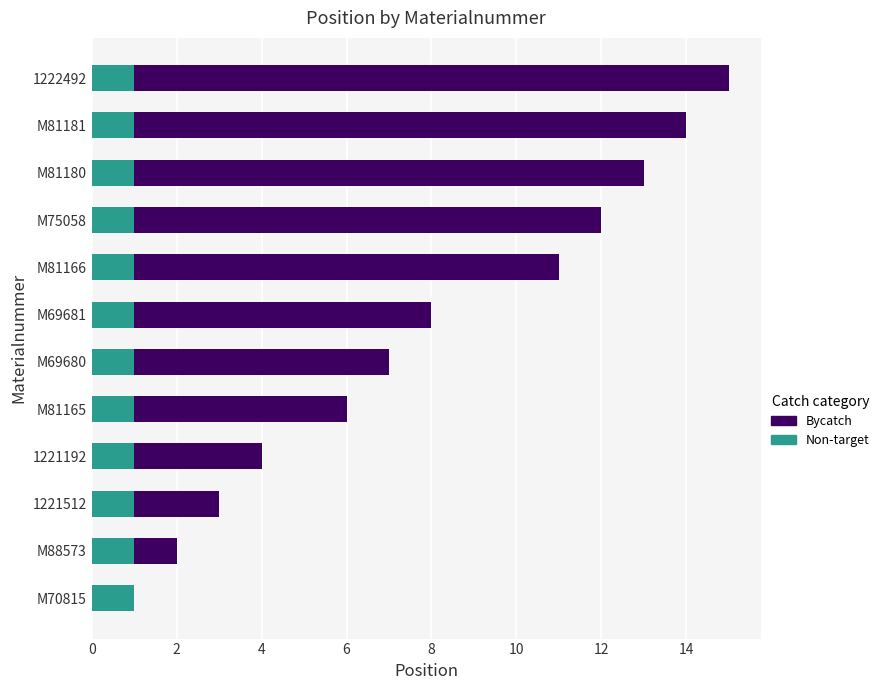

Is it true that Non-target equals 2 at 1221192?

False